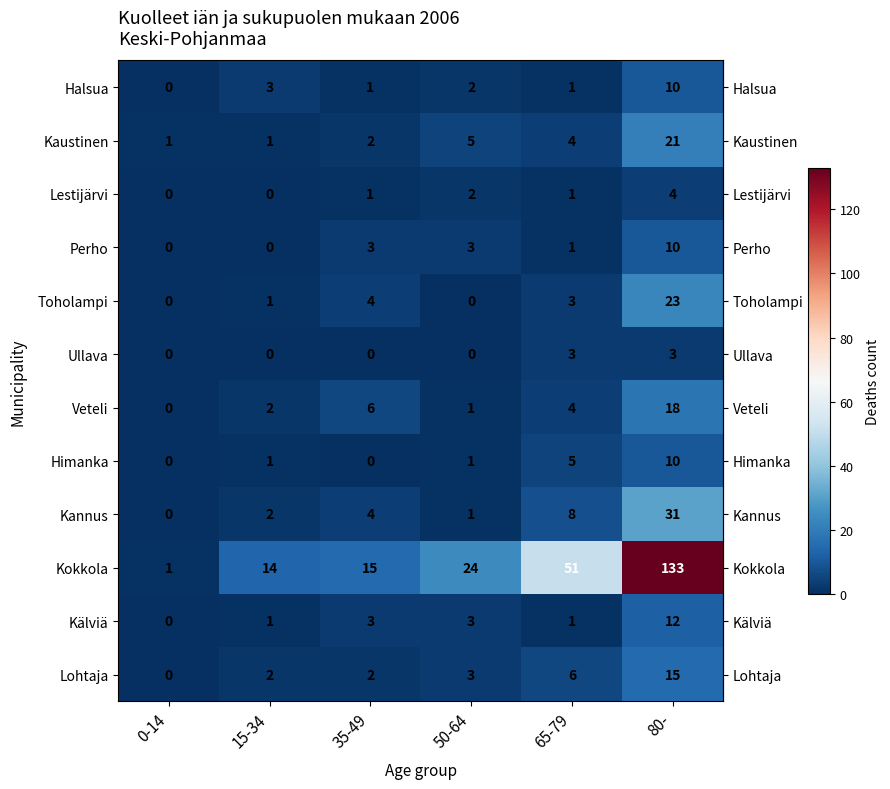

Which series has the largest range (max minus min)?

Kokkola